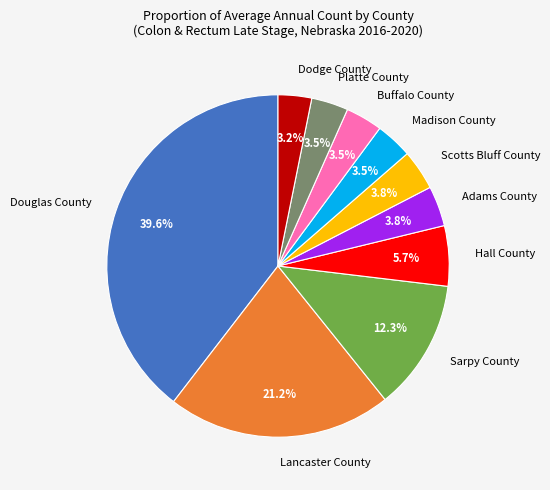

What portion of the pie excludes Adams County?

96.2%